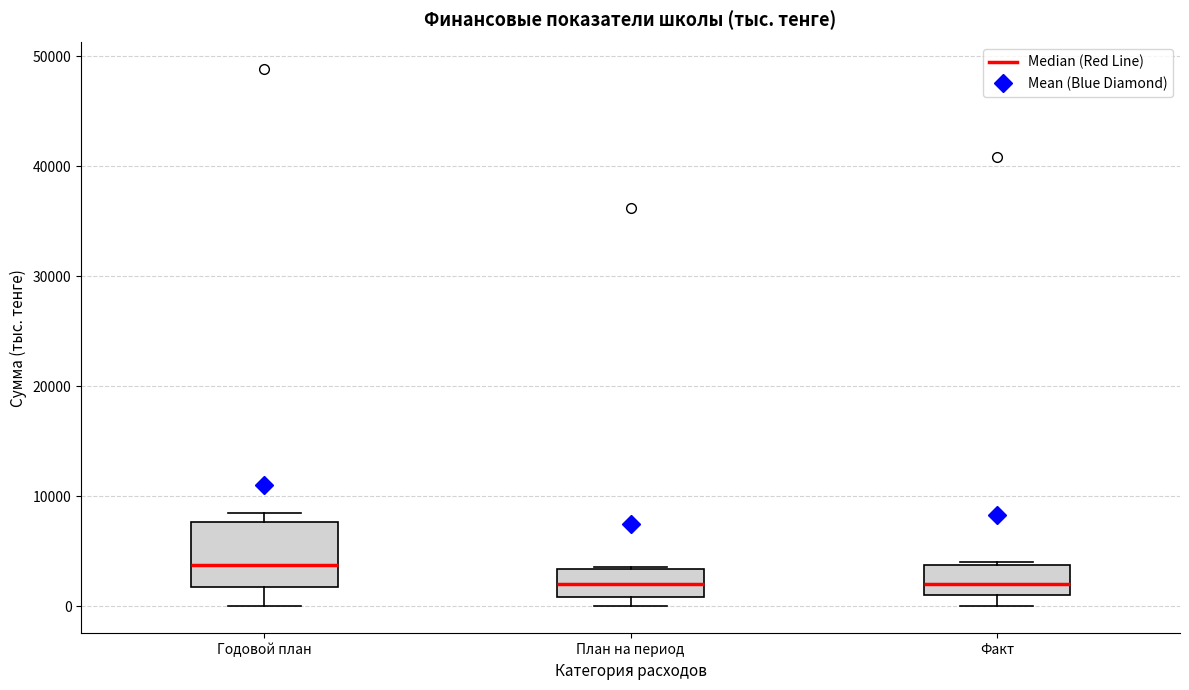

Reading left to right, transcribe this box plot: for each box, give where its median line is, the range the box spans, and where its two whiskers end, as read against the y-axis. The values are not printed on the chart, so give them approximately, as read against the axis.

Годовой план: median 4000, box 2000 to 8000, whiskers 0 to 9000
План на период: median 2000, box 1000 to 3000, whiskers 0 to 4000
Факт: median 2000, box 1000 to 4000, whiskers 0 to 4000